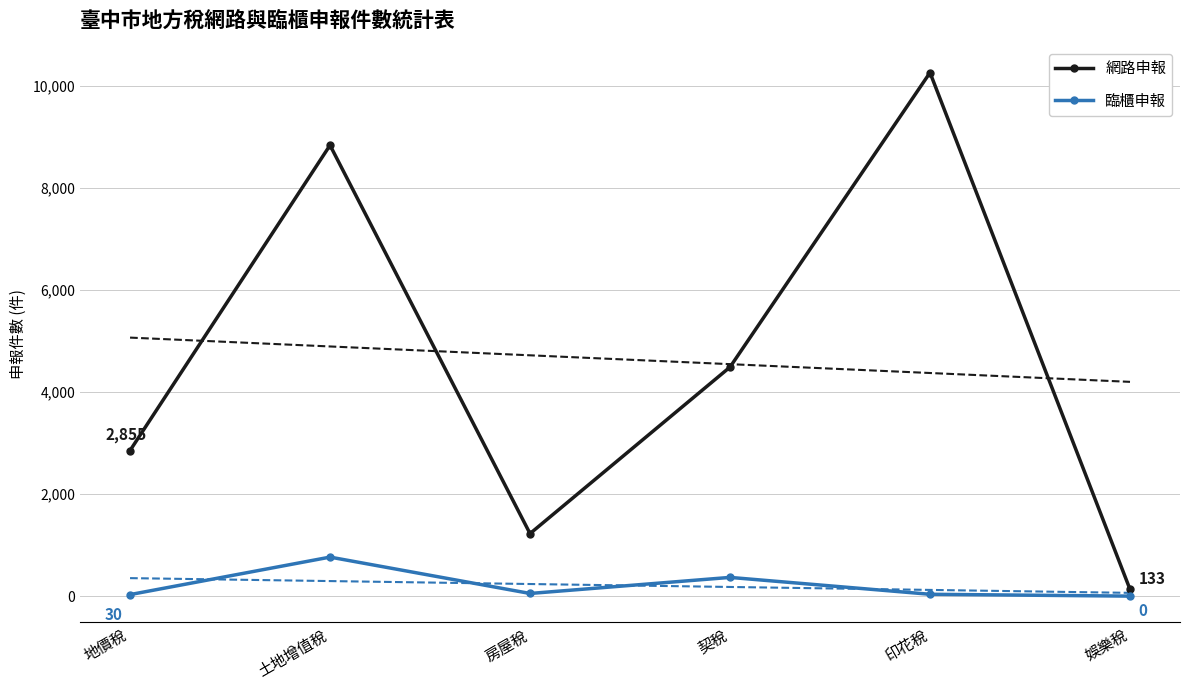

Count the number of data series in this chart.

2